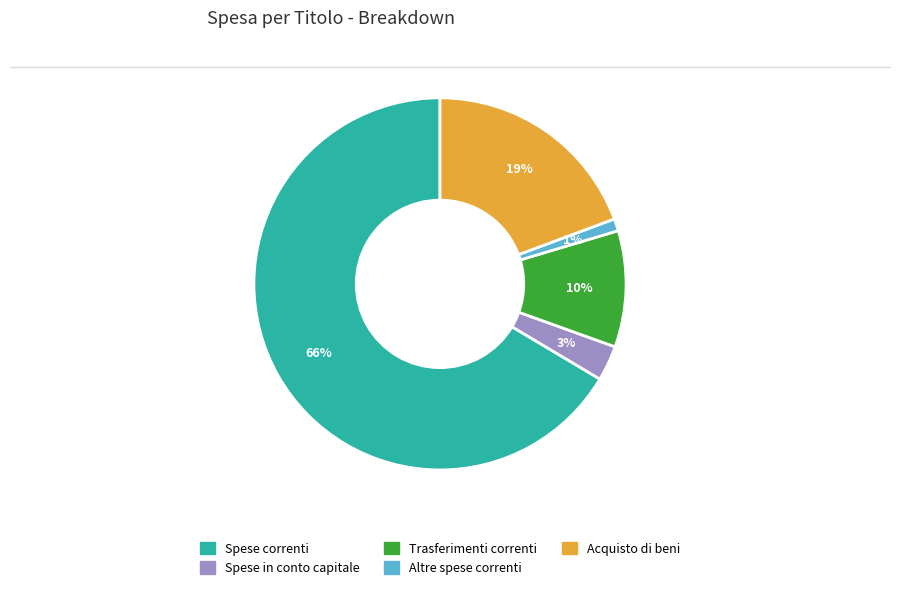

How many slices are in this pie chart?

5